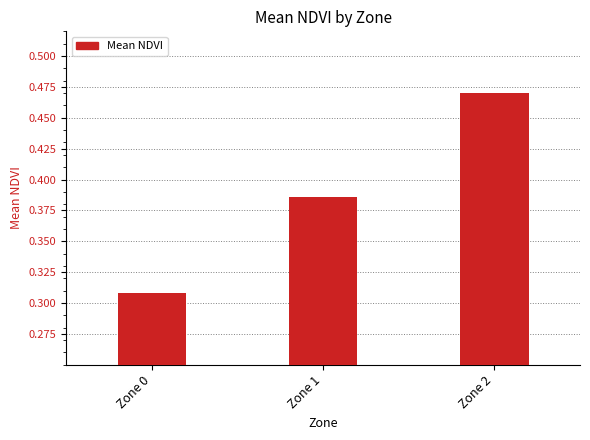

Between Zone 0 and Zone 1, which is larger?

Zone 1